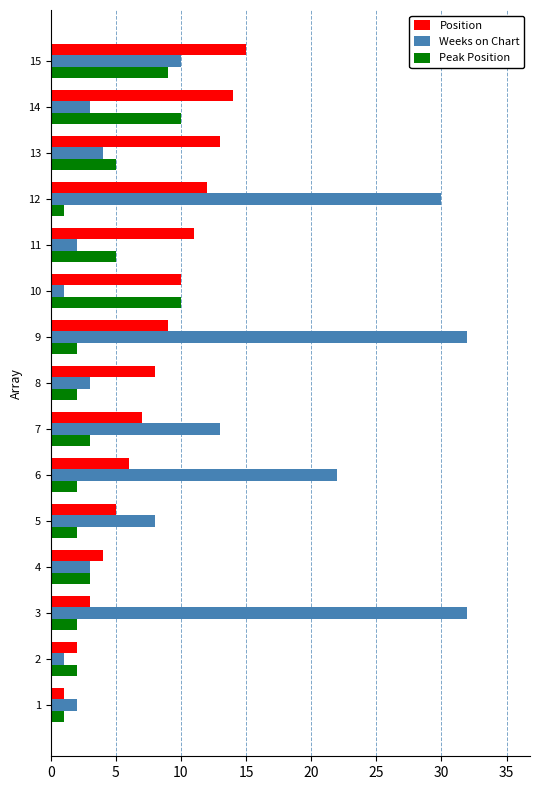

At 15, list the series in order from smallest to largest.

Peak Position, Weeks on Chart, Position